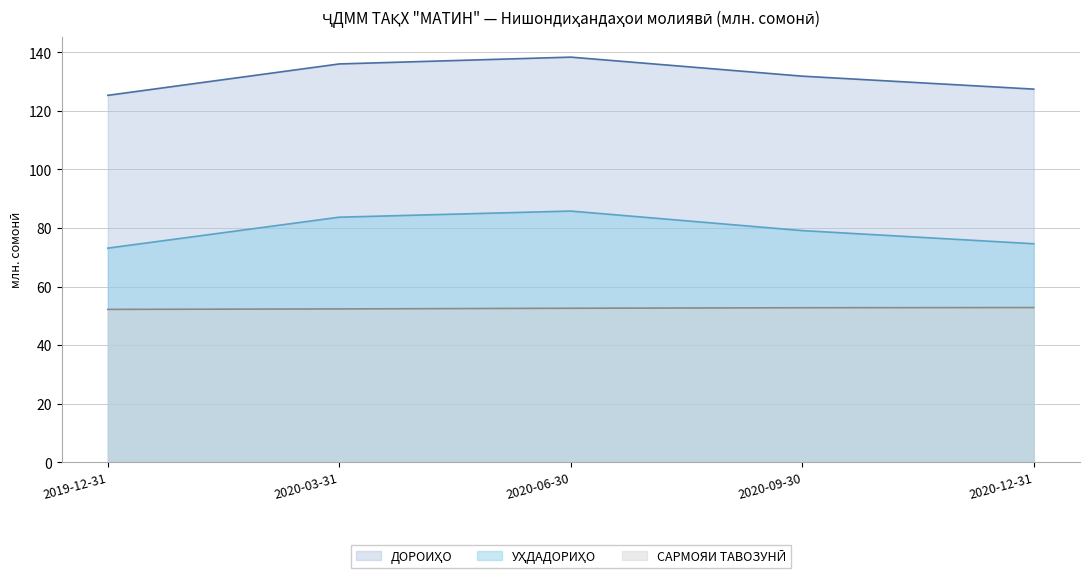

What is the difference between the maximum and minimum values in the САРМОЯИ ТАВОЗУНӢ series?

0.6